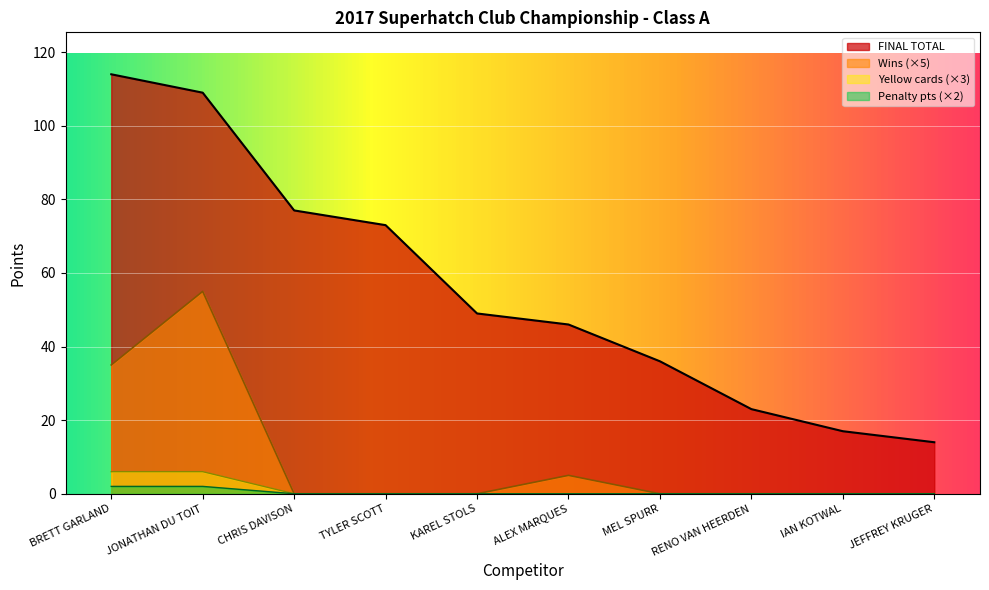

What are all the series names shown in the legend?

FINAL TOTAL, Wins (×5), Yellow cards (×3), Penalty pts (×2)